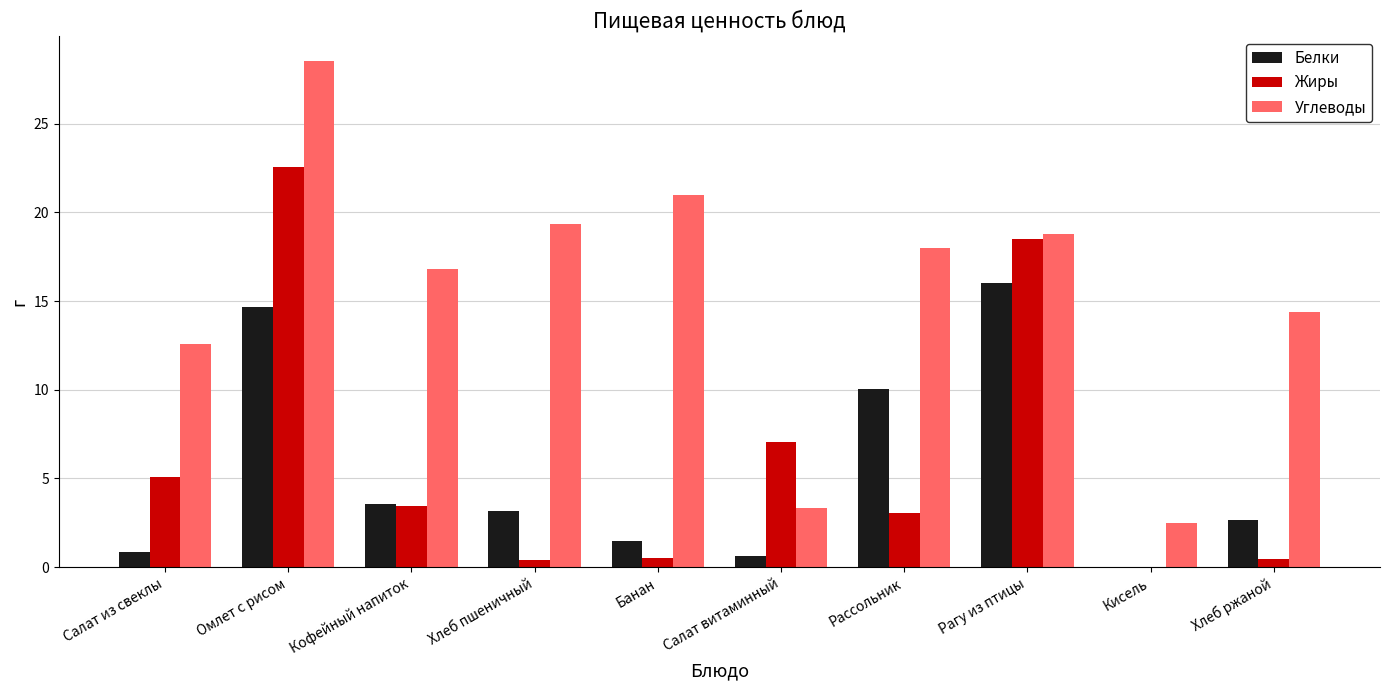

What is the maximum value shown in the chart?

28.5